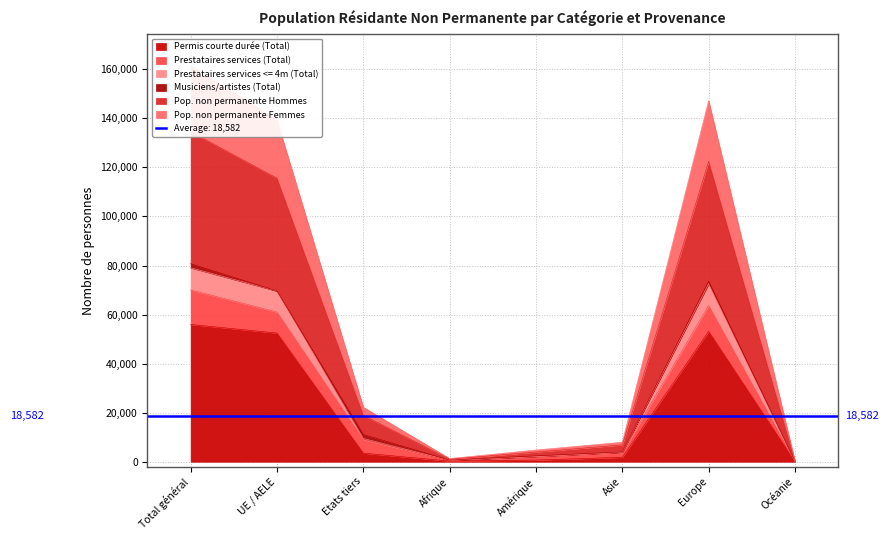

What is the lowest value of the Permis courte durée (Total) series?

33